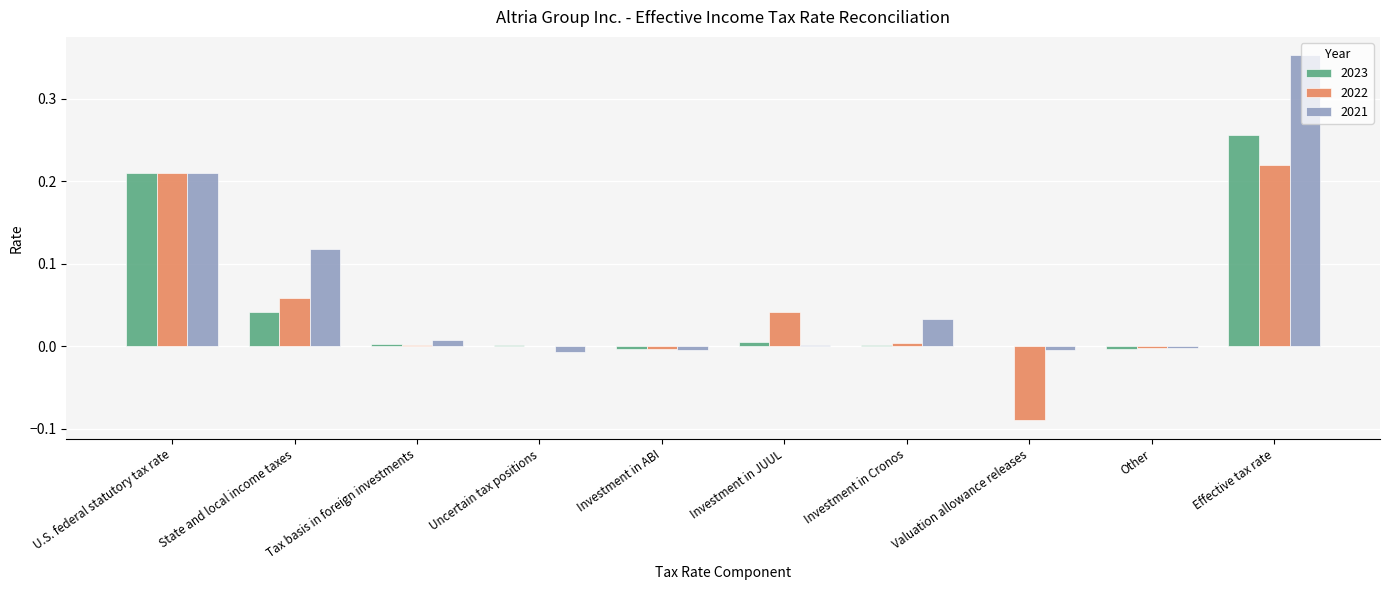

At which label does 2023 reach its peak?

Effective tax rate